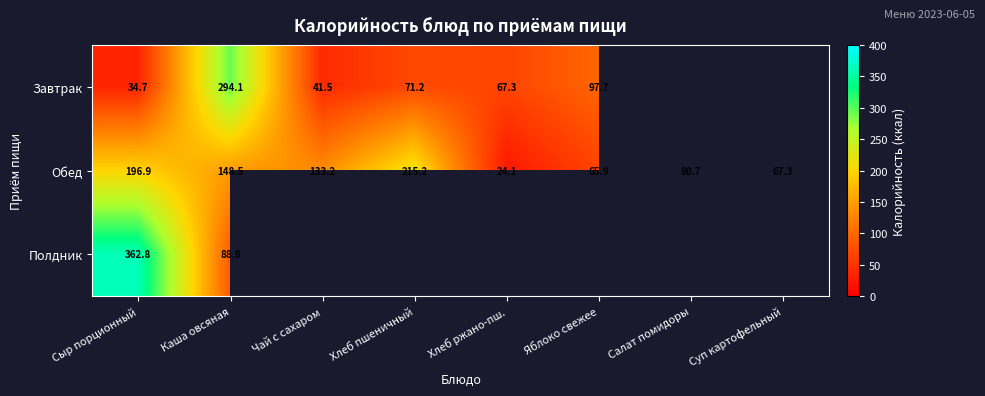

Is the value of Полдник at Сыр порционный greater than the value of Завтрак at Яблоко свежее?

Yes